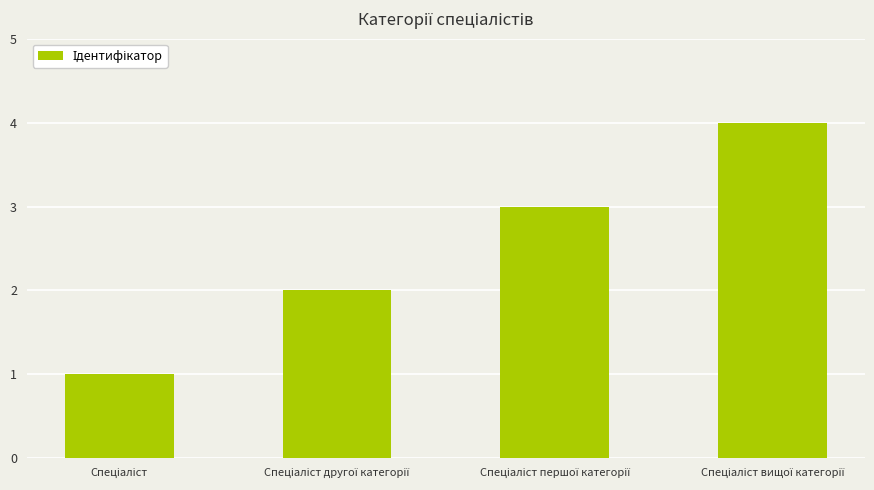

What is the sum of all values?

10